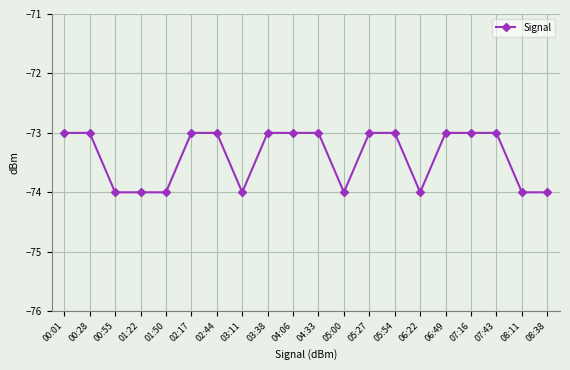

Does the chart display data point markers on the line(s)?

Yes